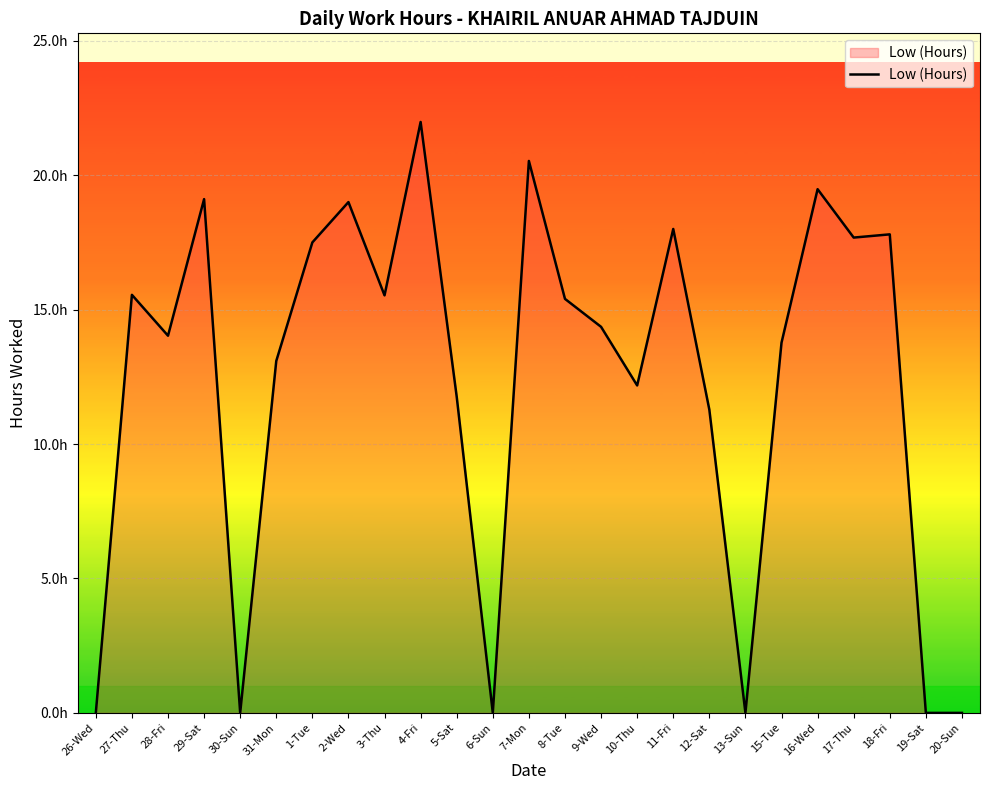

Where is the data nearest to the value 10?

12-Sat